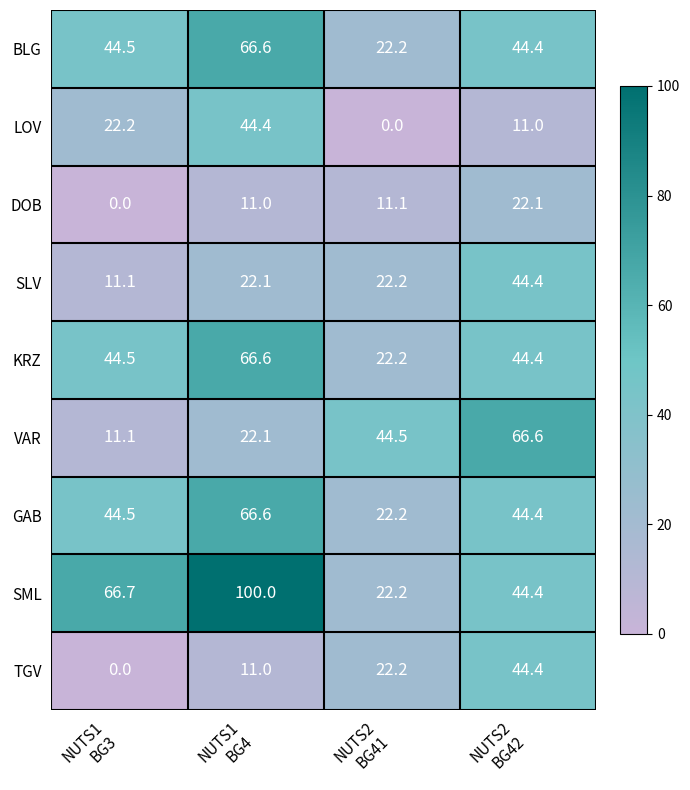

Which series has the widest spread of values?

SML